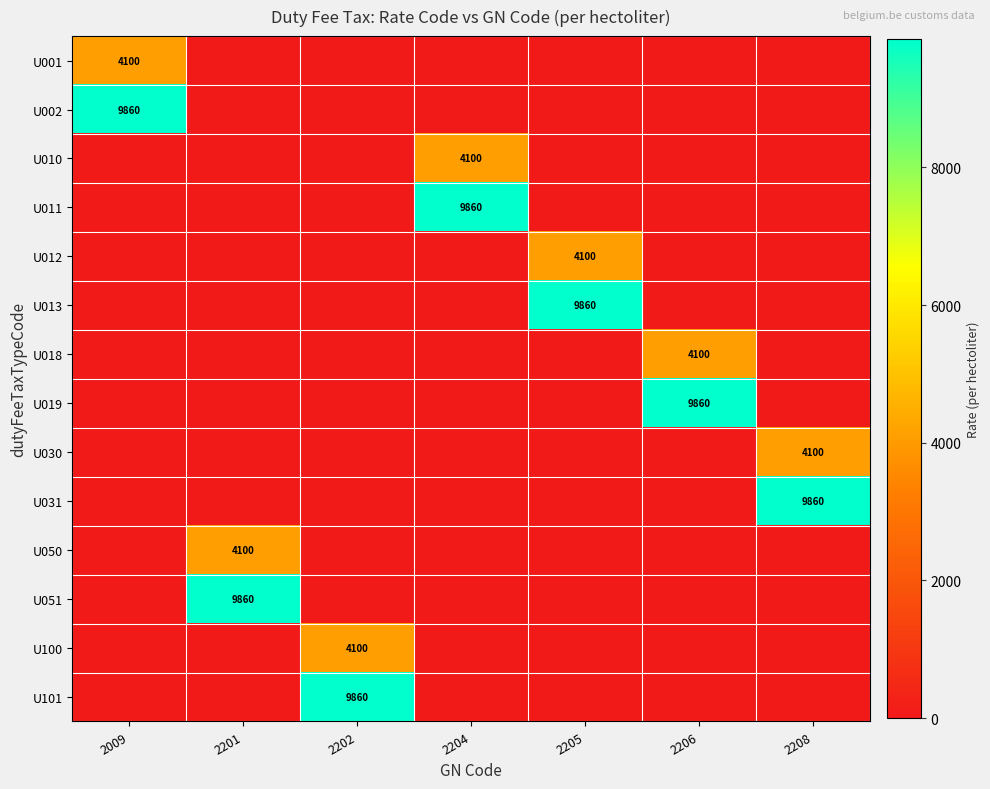

Which has a higher value, 2201 or 2206?

2201